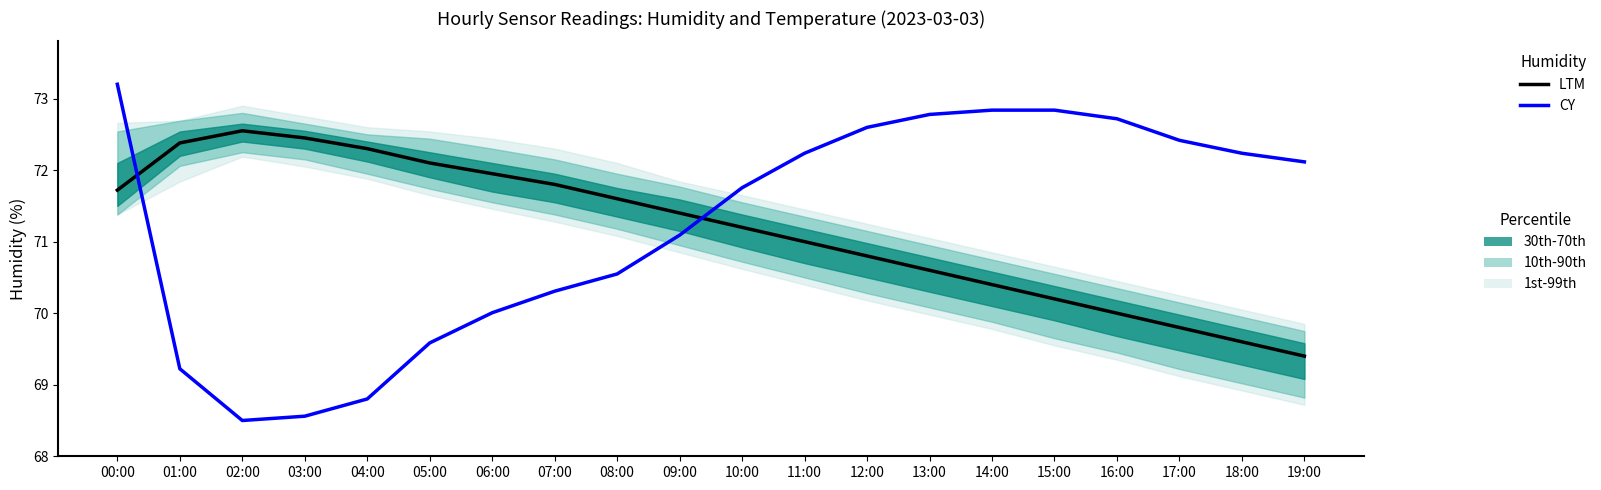

What is the sum of the CY values at 06:00 and 05:00?

139.6